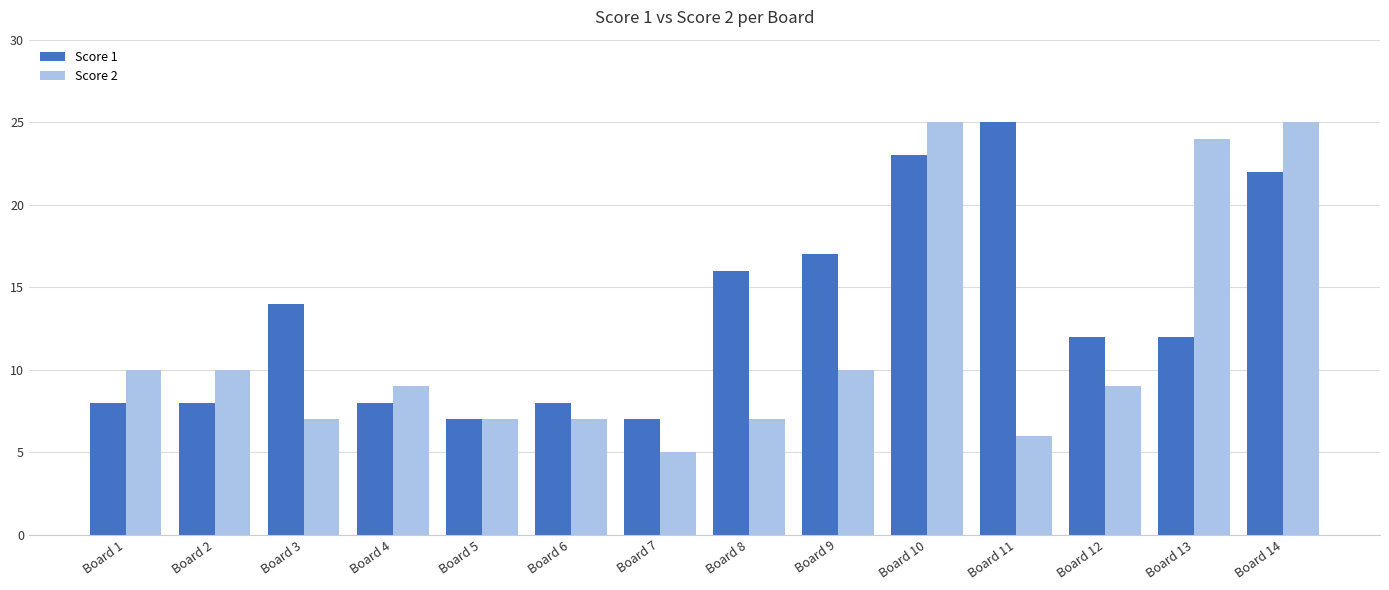

What is the spread (max minus min) of values at Board 2?

2